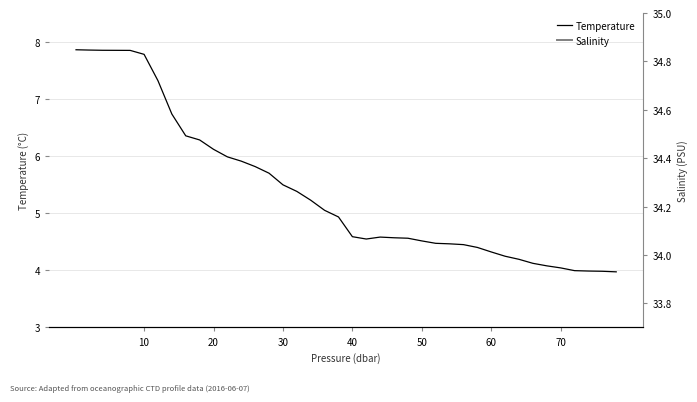

Is this an area chart (filled region under the line)?

No